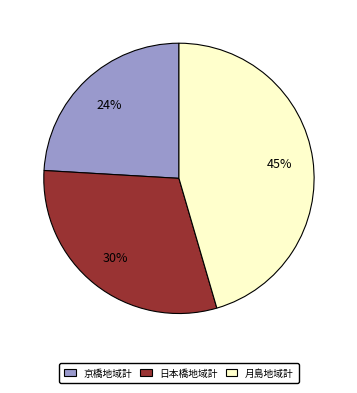

Is there a majority slice in this chart?

No